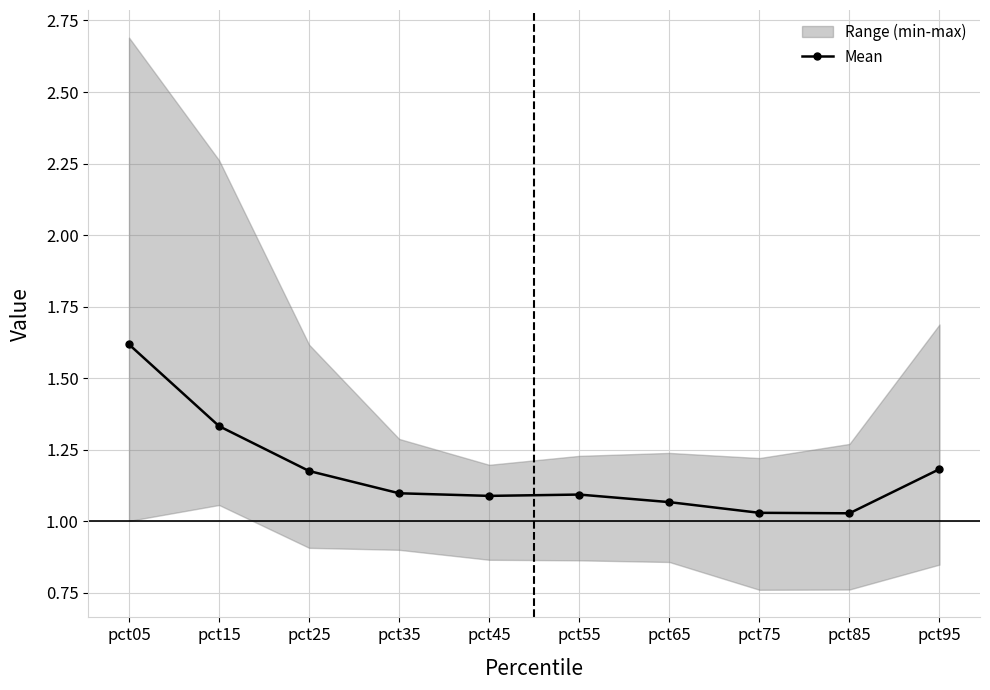

How many lines are shown in the chart?

1